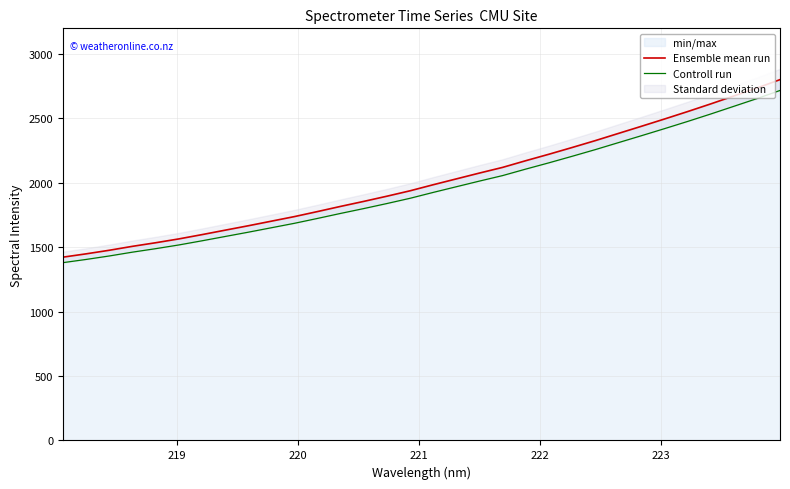

What is the highest value of the Ensemble mean run series?

2801.7